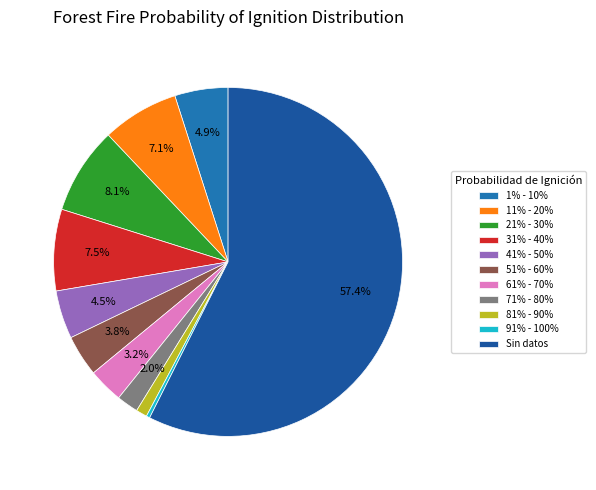

What percentage is the 81% - 90% slice, to the nearest percent?

1%